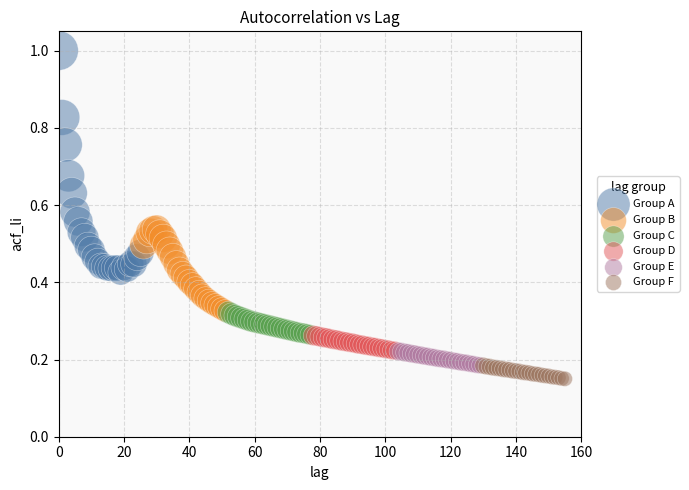

Which series reaches the minimum Y coordinate?

Group F